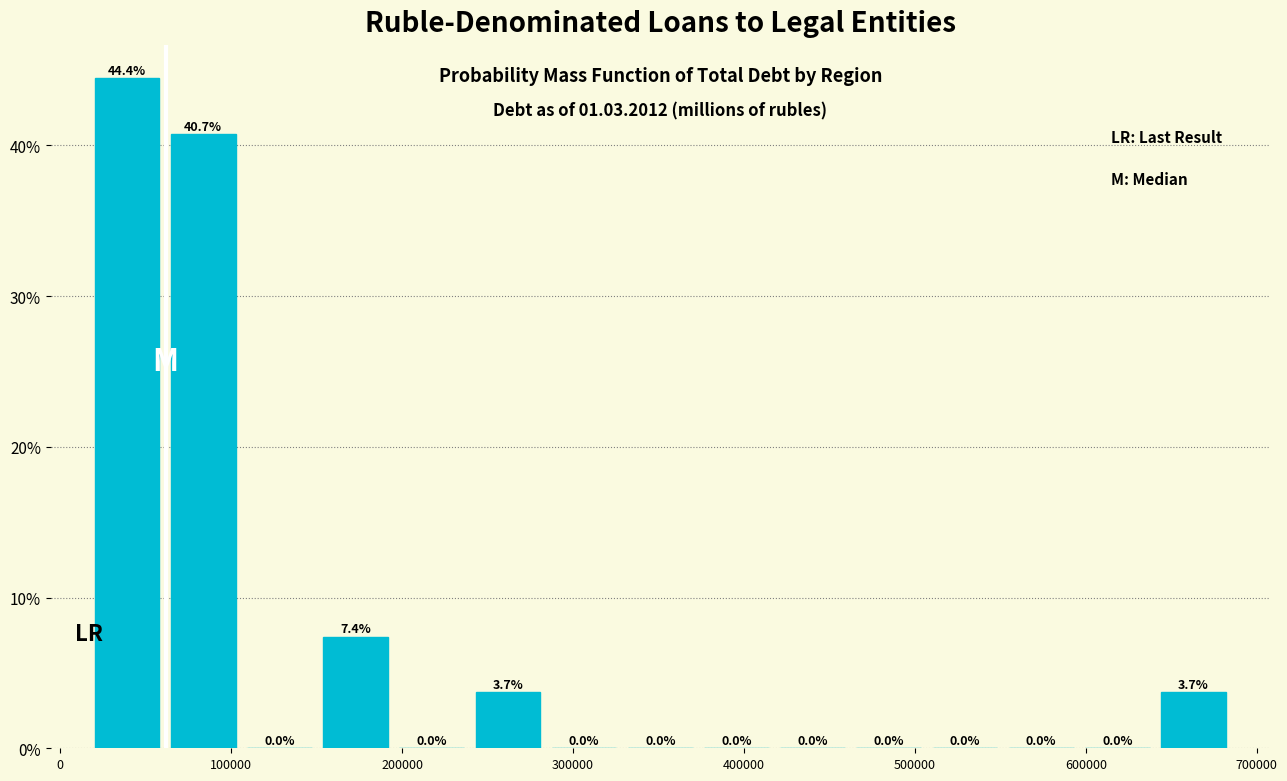

How tall is the bar that spans 60000 to 110000 on the x-axis? The bar edges are not printed on the chart, so give them approximately, as read against the axis.

40.7